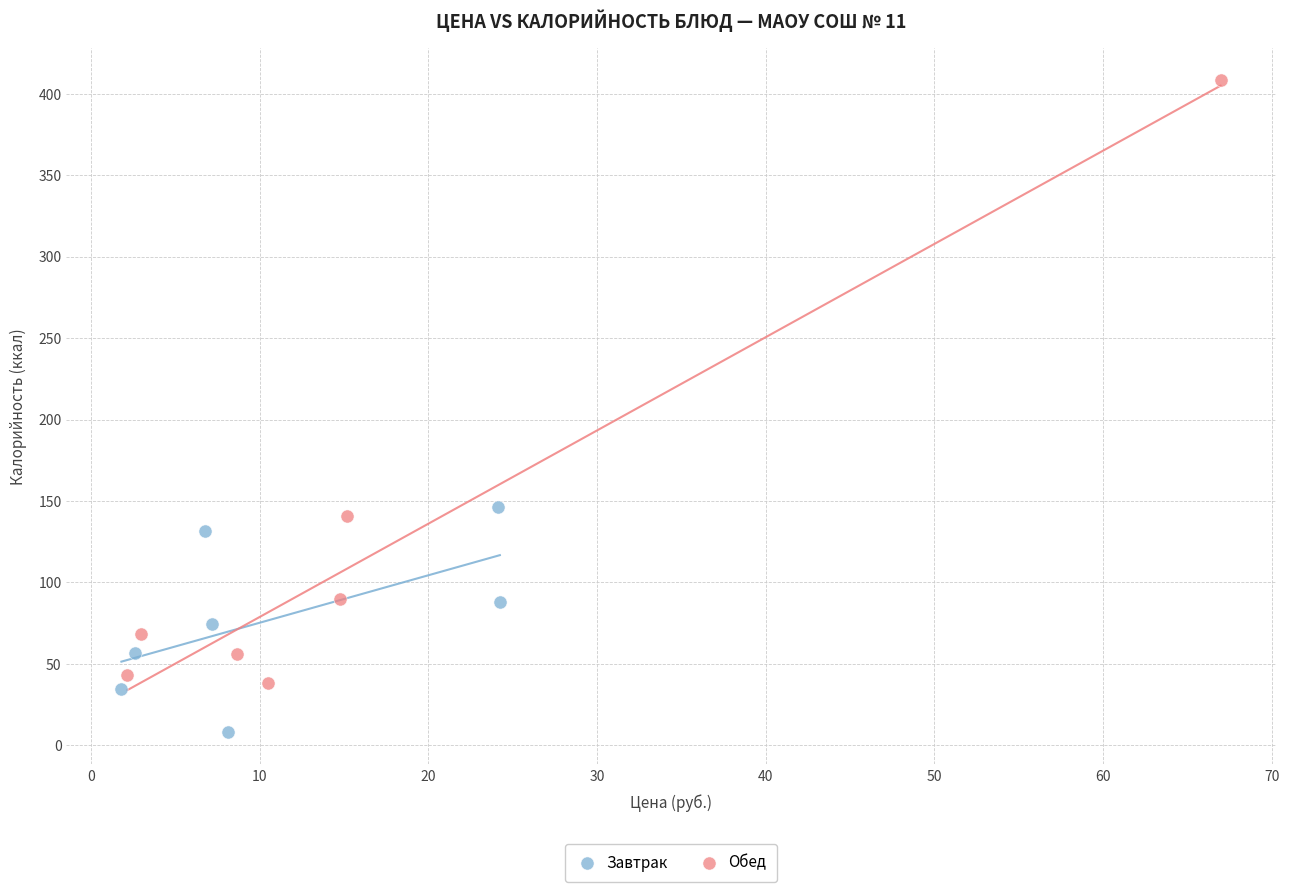

Which series reaches the maximum Y coordinate?

Обед